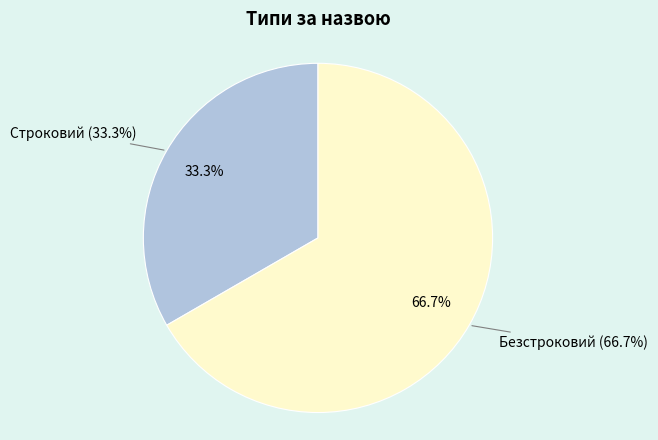

True or false: Строковий accounts for 33% of the total.

True